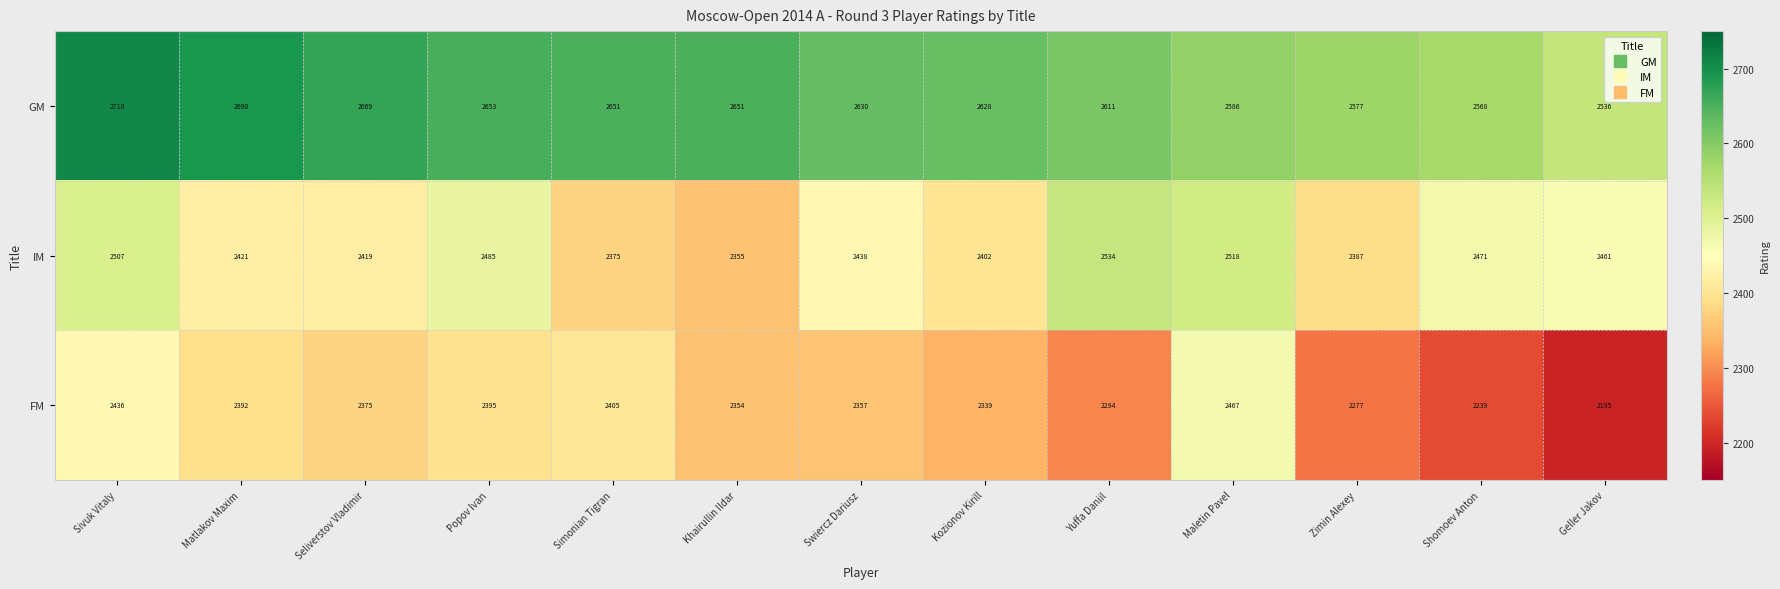

Which series has the largest total across all categories?

GM